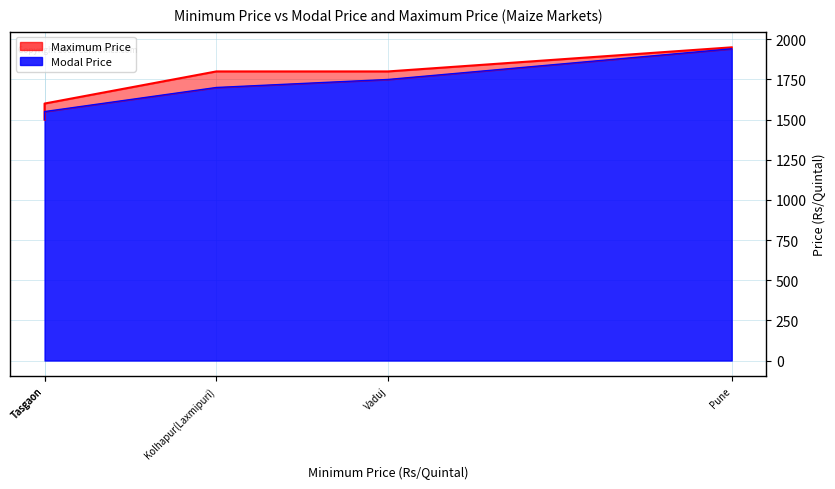

What are all the series names shown in the legend?

Modal Price, Maximum Price